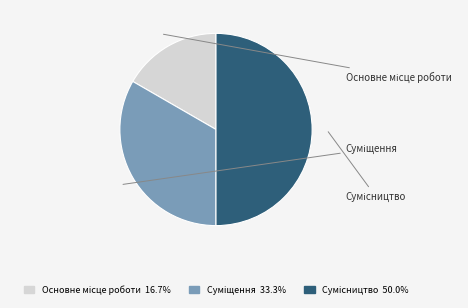

Count the number of slices in the pie.

3